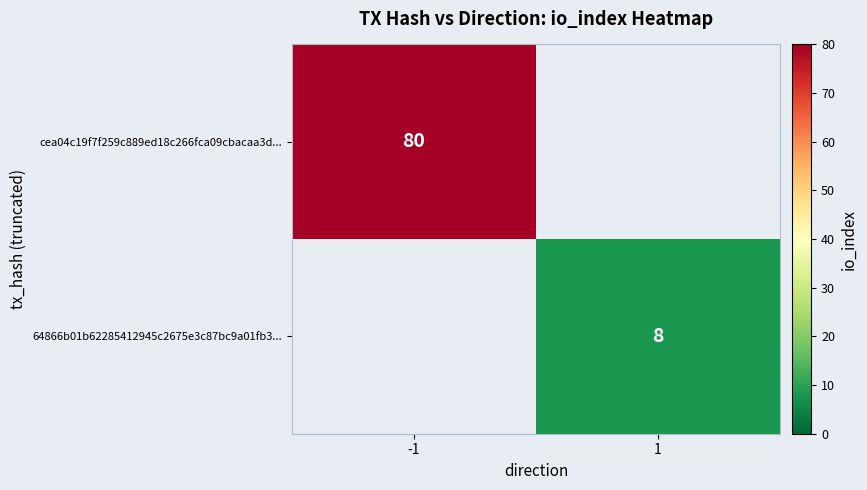

What is the difference between the maximum and minimum values in the 64866b01b62285412945c2675e3c87bc9a01fb3... series?

8